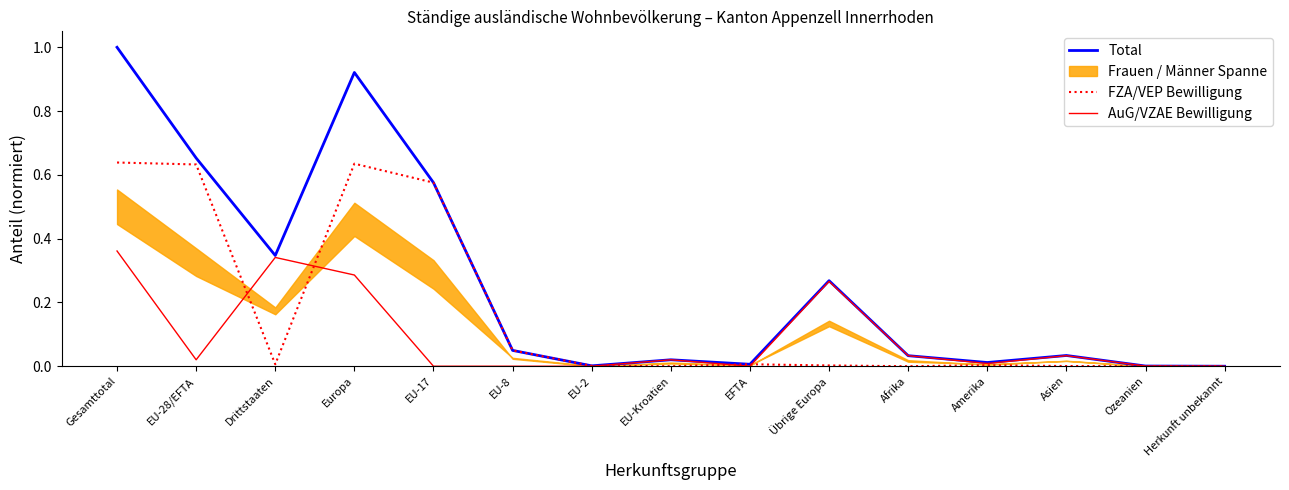

Rank the series at Ozeanien from highest to lowest value.

Total, AuG/VZAE Bewilligung, FZA/VEP Bewilligung